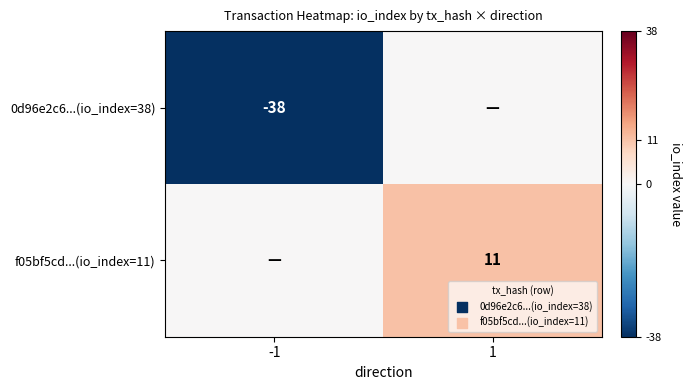

The value of 0d96e2c6...(io_index=38) at -1 is -20. True or false?

False